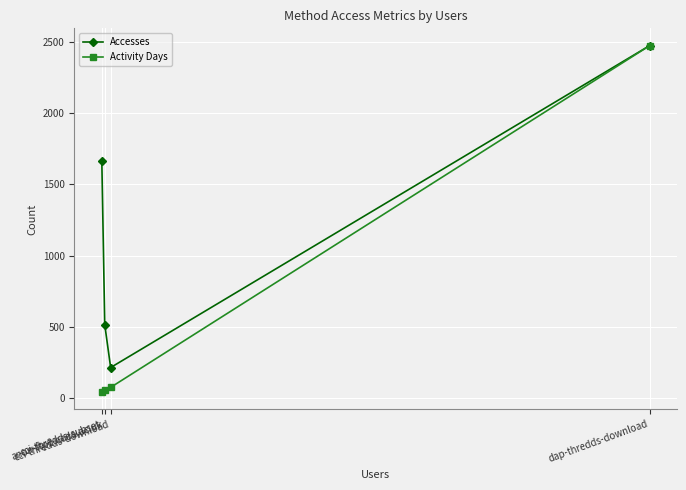

What is the sum of the Accesses values at dap-thredds-download and anon-ftp2.ceda.ac.uk?

2986.0